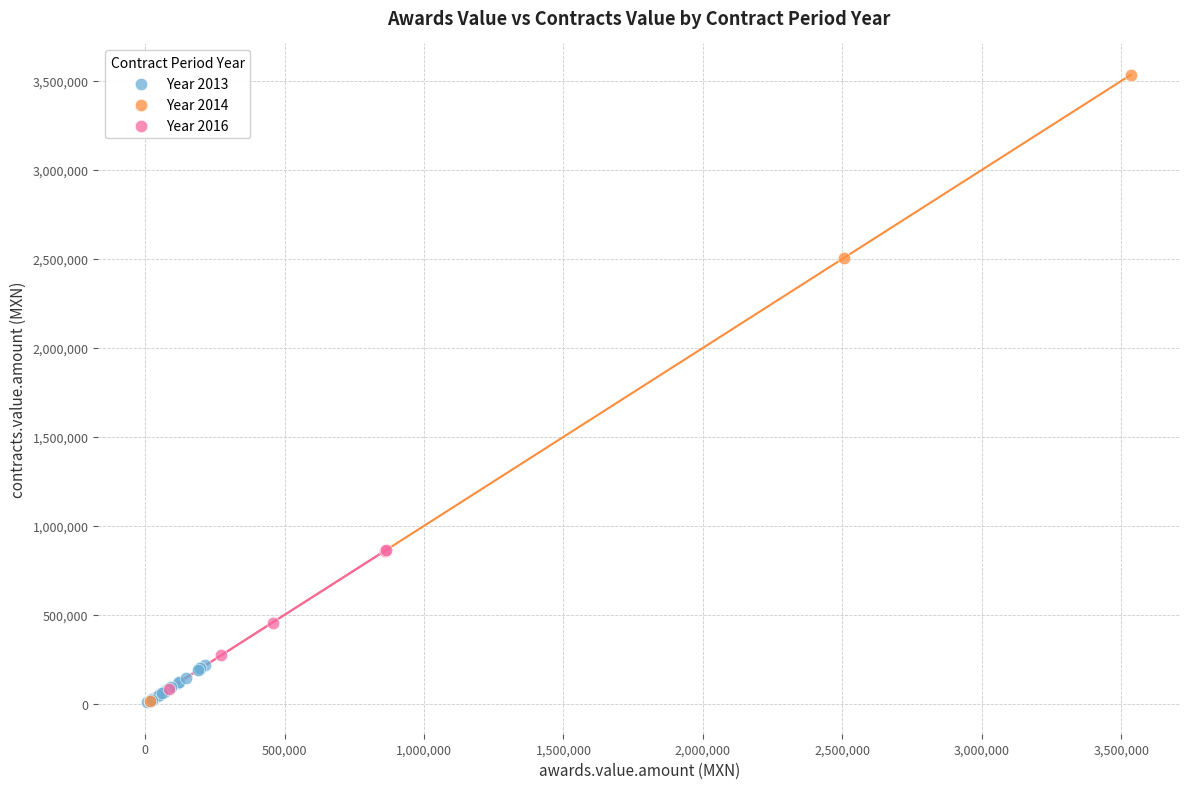

Which series has the largest Y range (max minus min)?

Year 2014